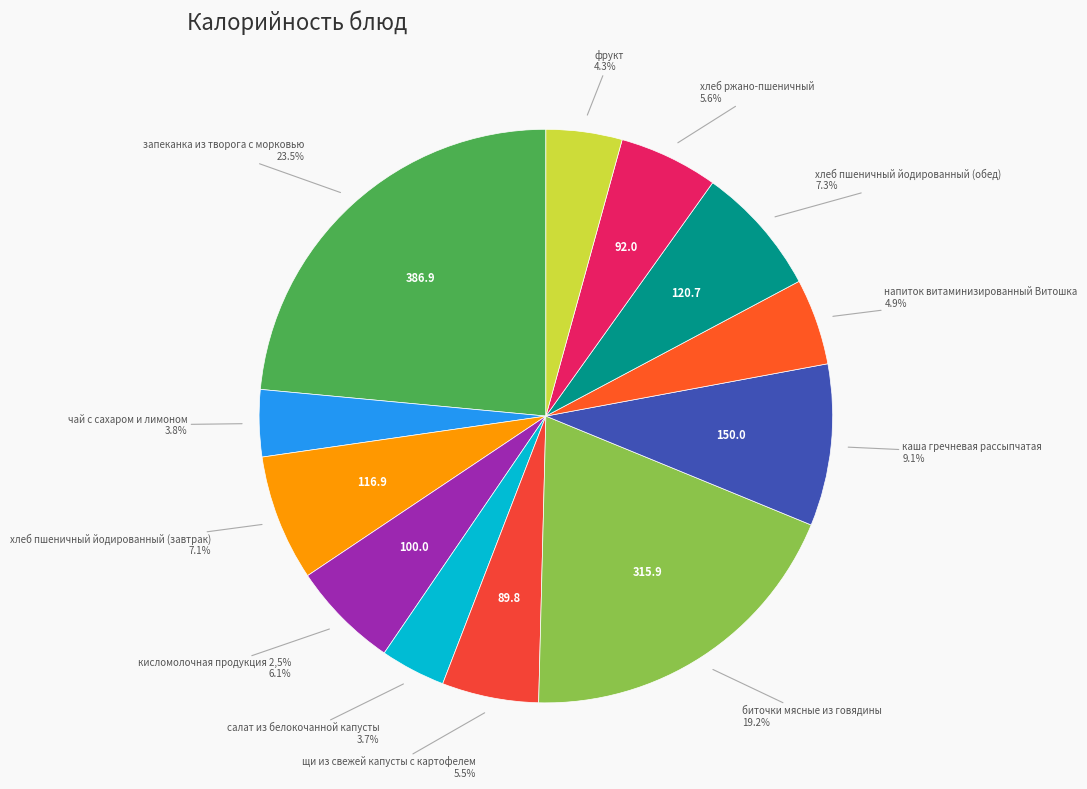

To the nearest percent, what percentage of the pie is хлеб пшеничный йодированный (обед)?

7%